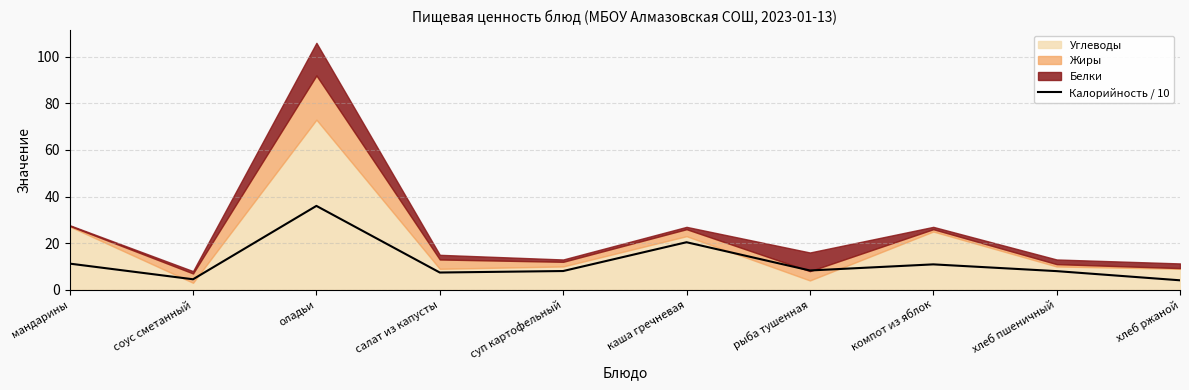

Is it true that Калорийность / 10 equals 20.4 at каша гречневая?

True